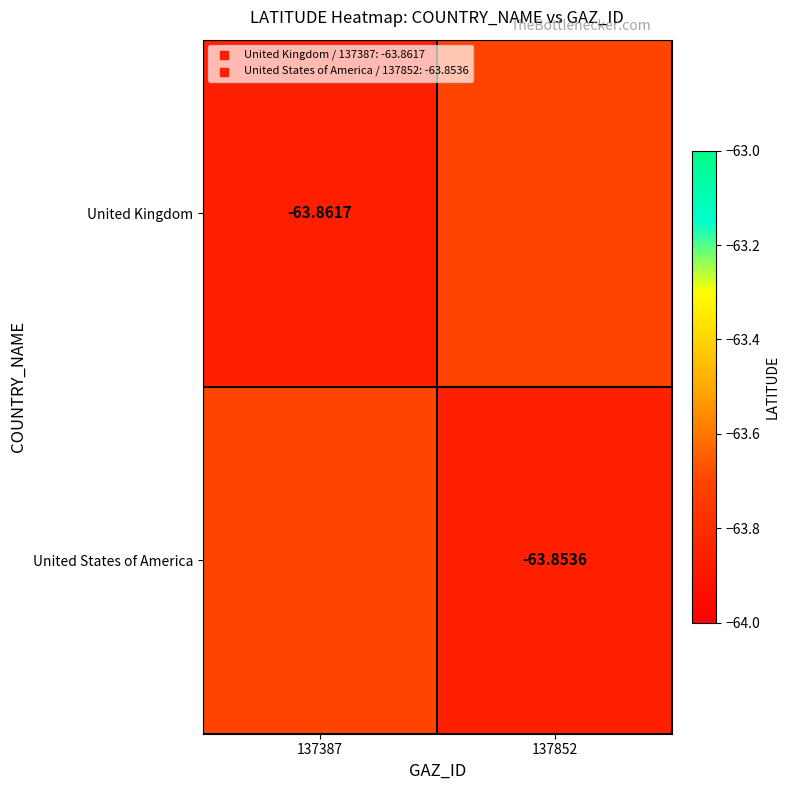

Is the value of United States of America at 137852 greater than the value of United Kingdom at 137387?

Yes